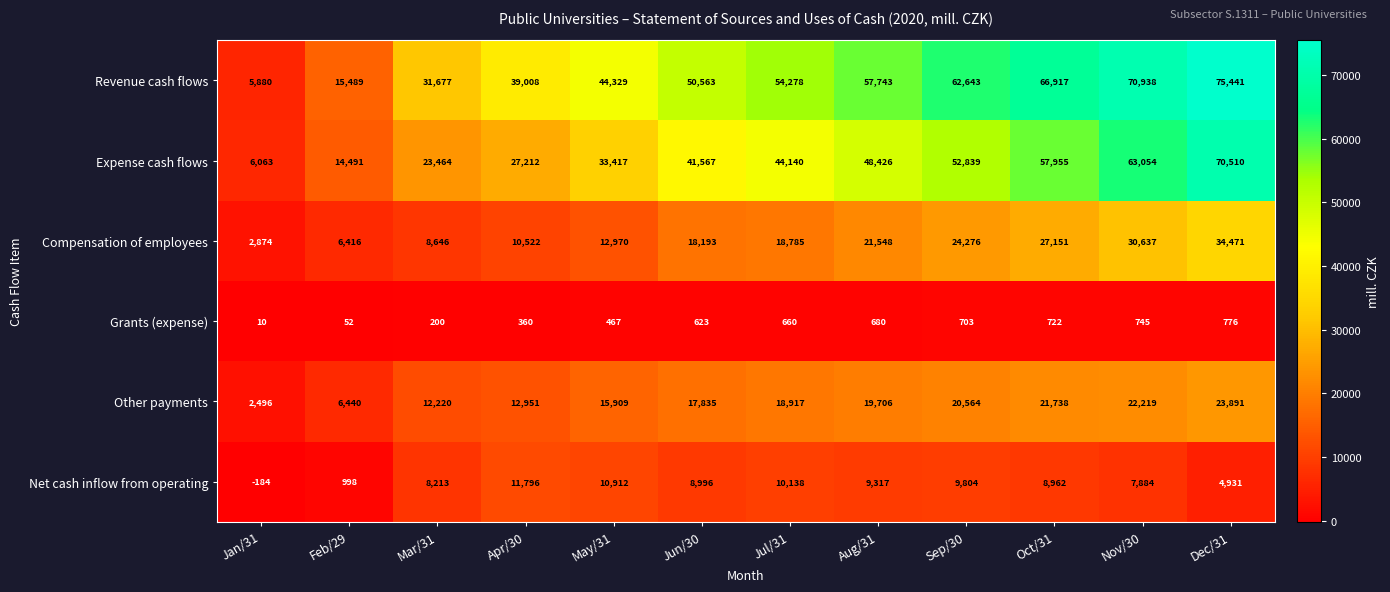

What is the difference between the second highest and minimum values in the Grants (expense) series?

735